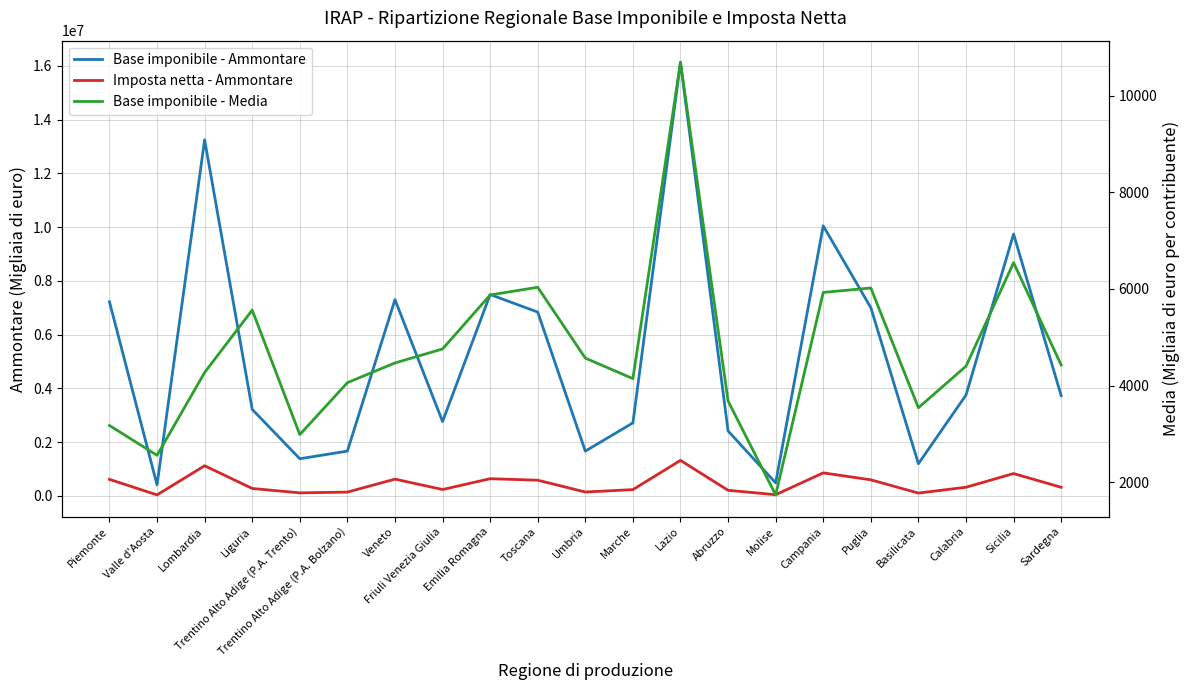

What is the label of the 7th point from the left?

Veneto